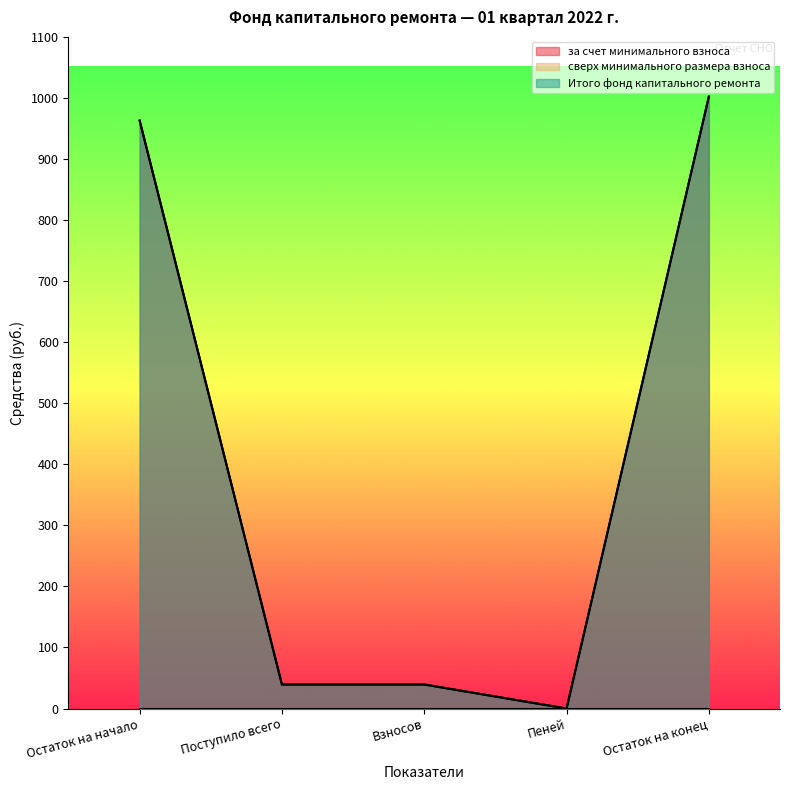

Where is за счет минимального взноса nearest to the value 501?

Поступило всего